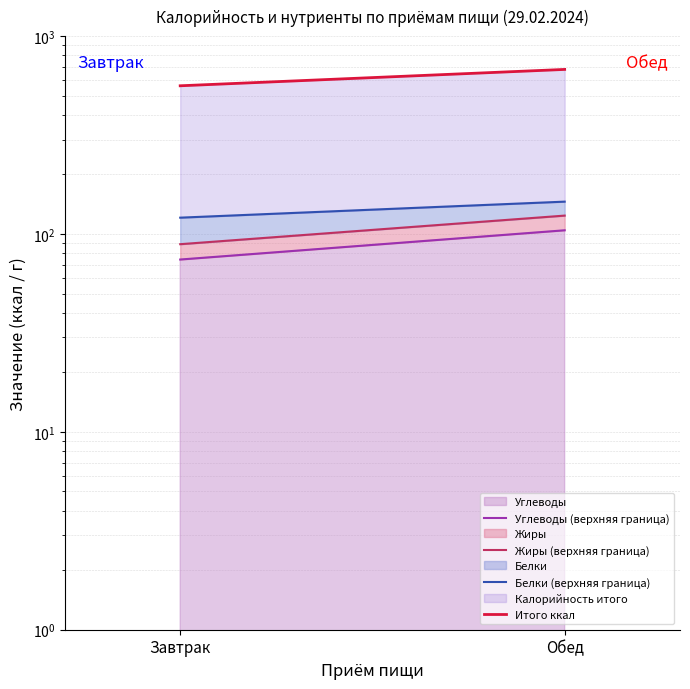

Reading right to left, what are all the values shown in this chart?

Углеводы (верхняя граница): 104.4	74.3
Жиры (верхняя граница): 123.9	88.8
Белки (верхняя граница): 145.7	120.9
Итого ккал: 678.6	561.0